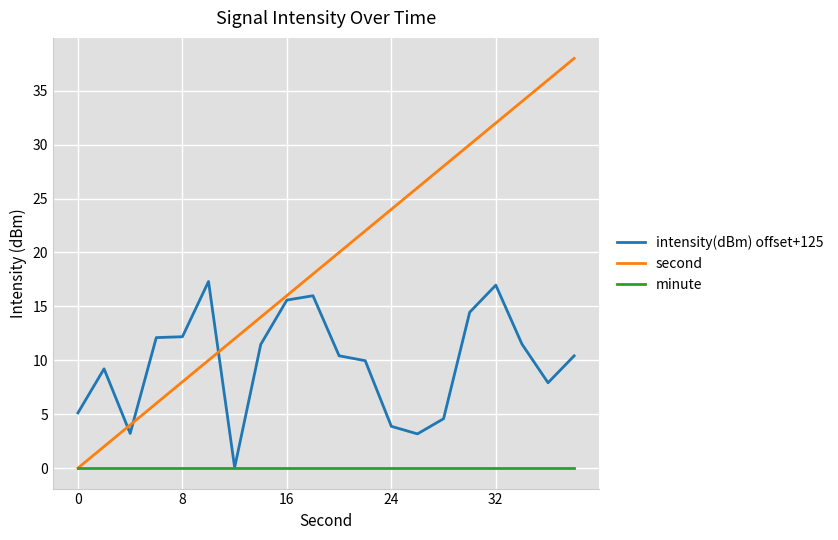

Is this an area chart (filled region under the line)?

No